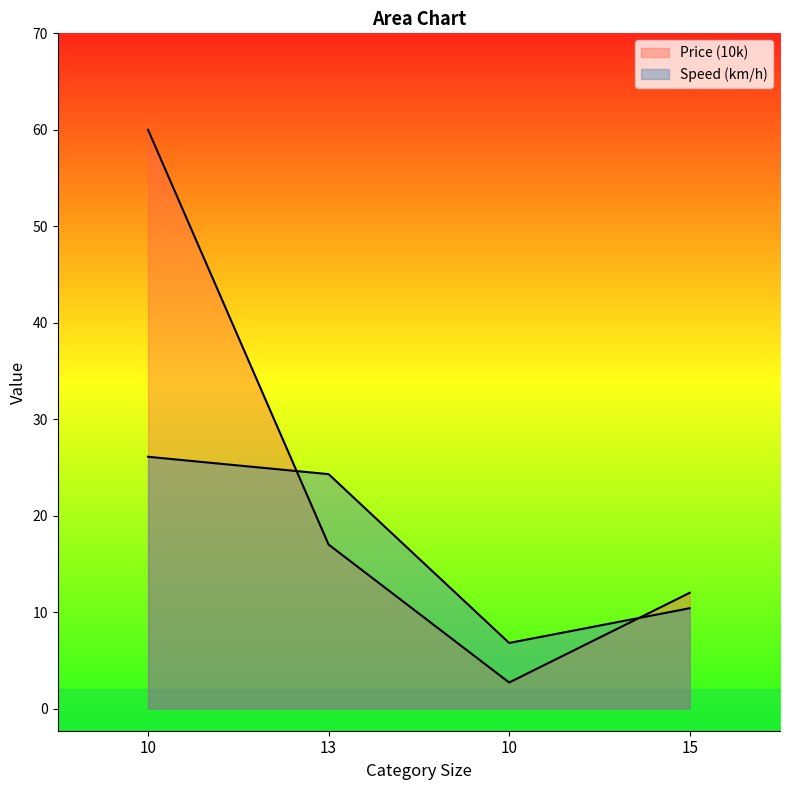

Which has a higher value, 13 or 15?

13